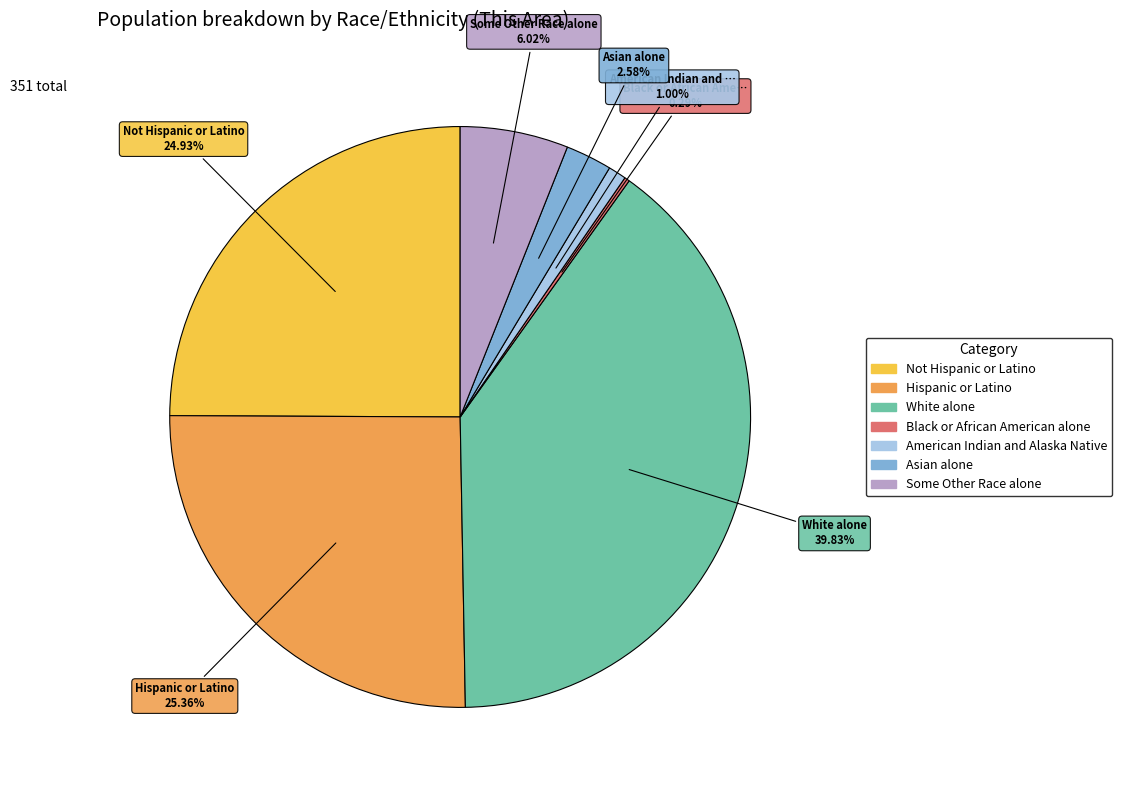

To the nearest percent, what is the combined percentage of Black or African American alone and White alone?

40%